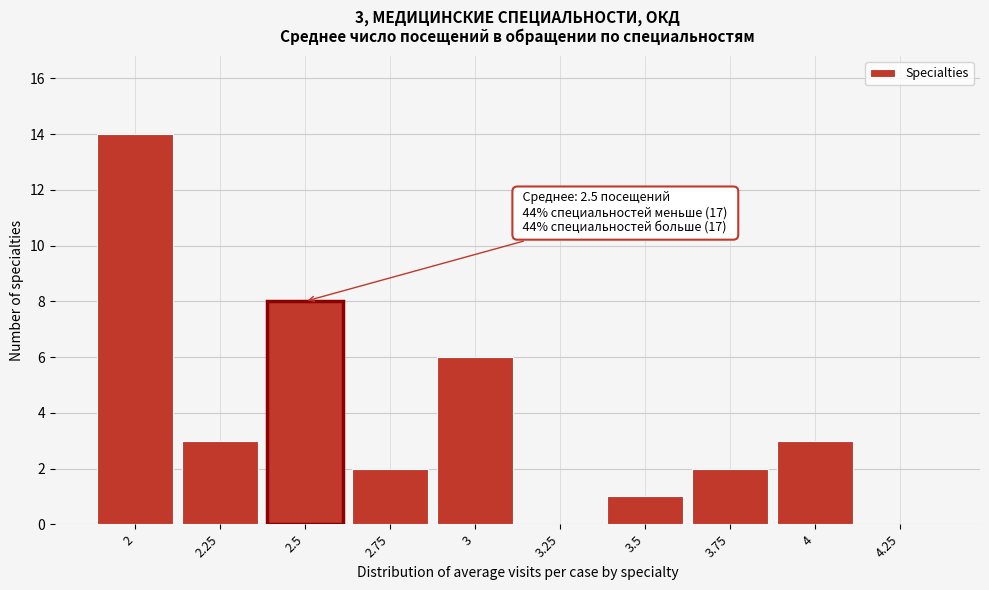

Reading left to right, list all the values displayed in this chart.

2=14	2.25=3	2.5=8	2.75=2	3=6	3.25=0	3.5=1	3.75=2	4=3	4.25=0